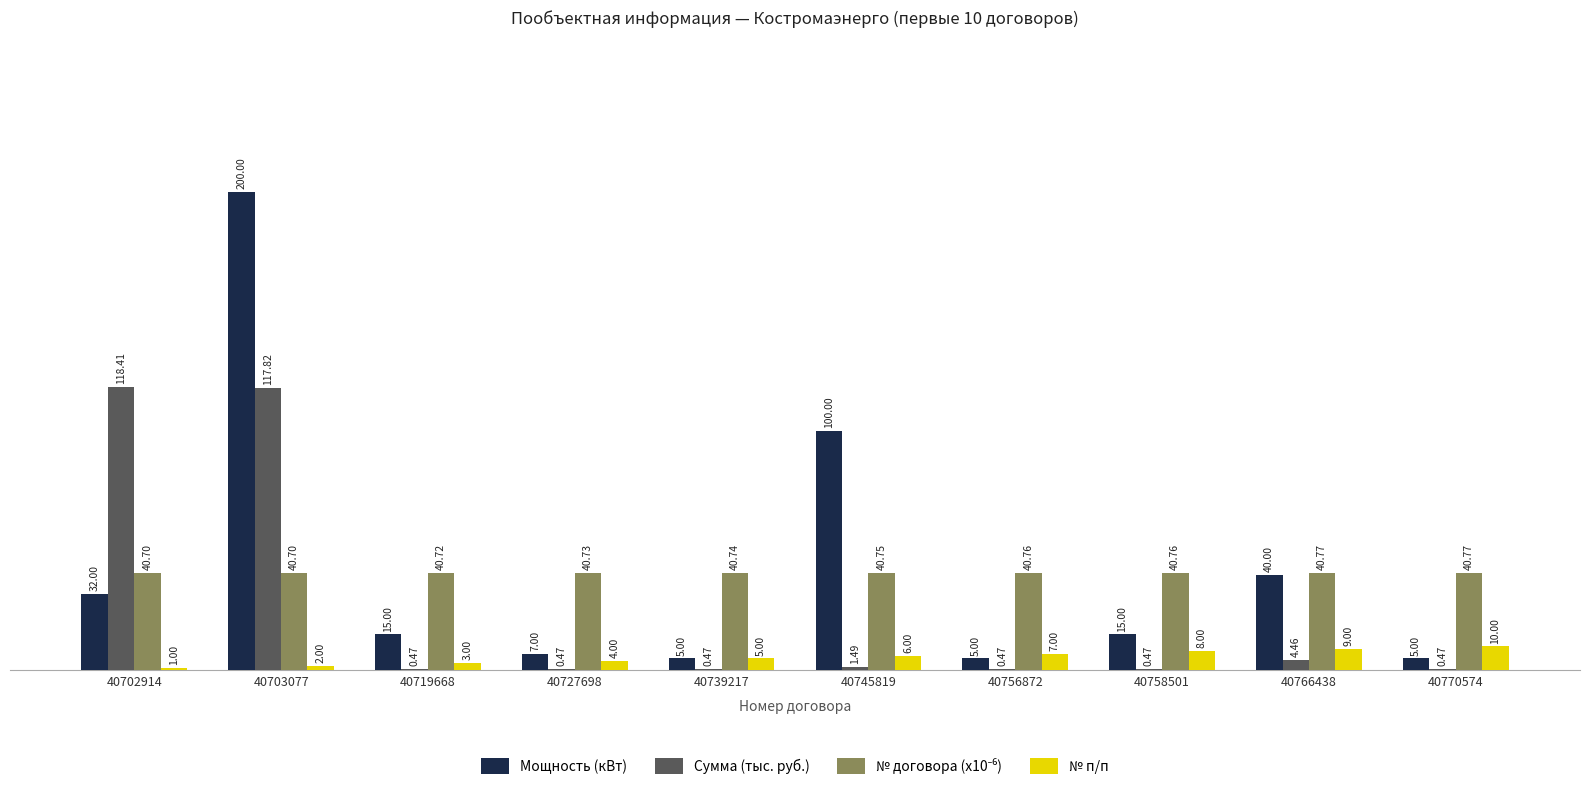

What is the sum of all № п/п values?

55.0